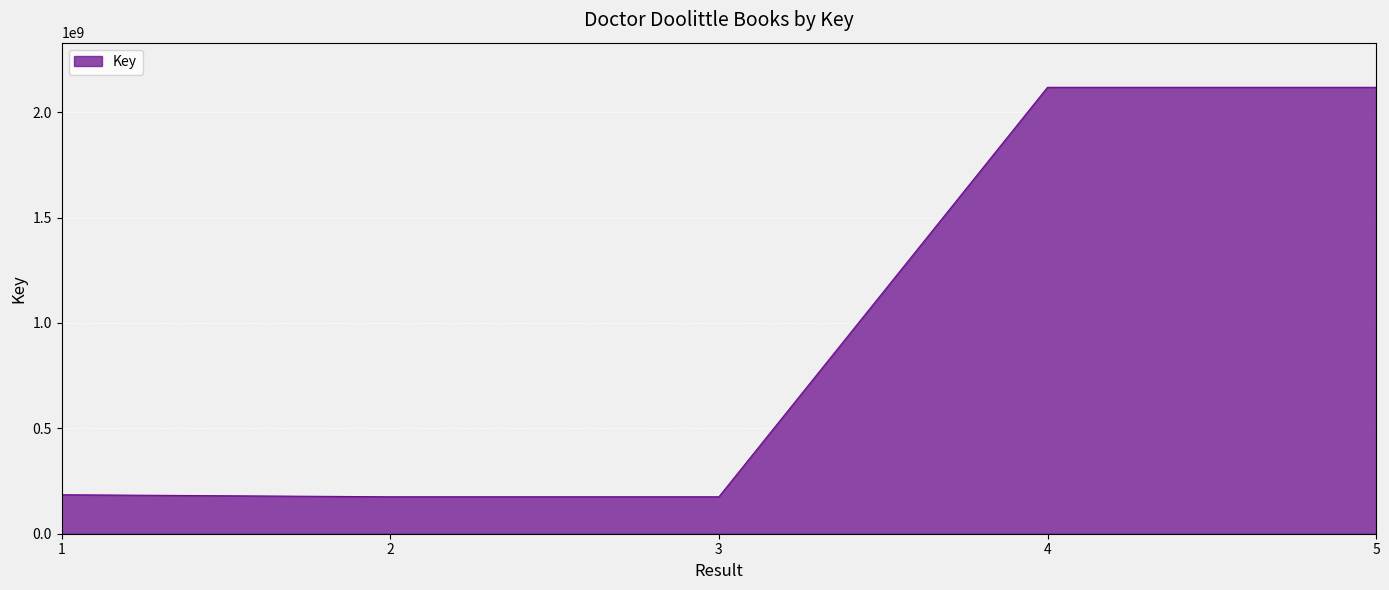

What is the ratio of the value at 5 to the value at 3?

12.1